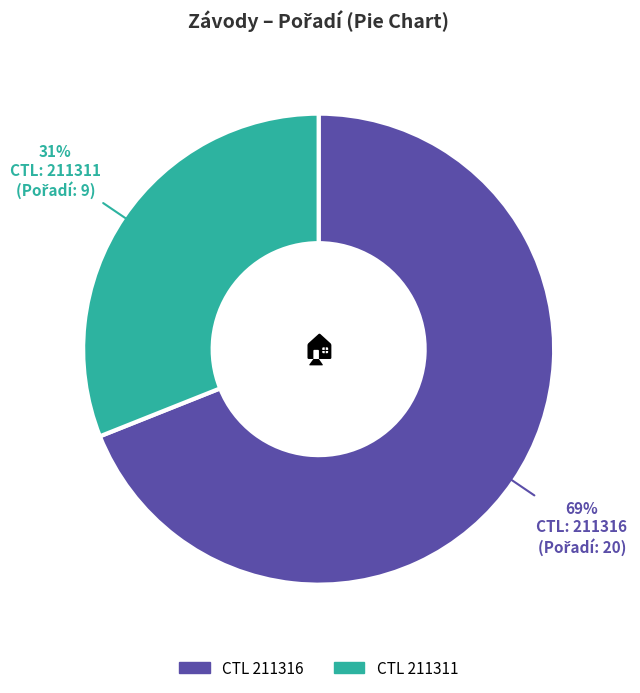

Is there a majority slice in this chart?

Yes